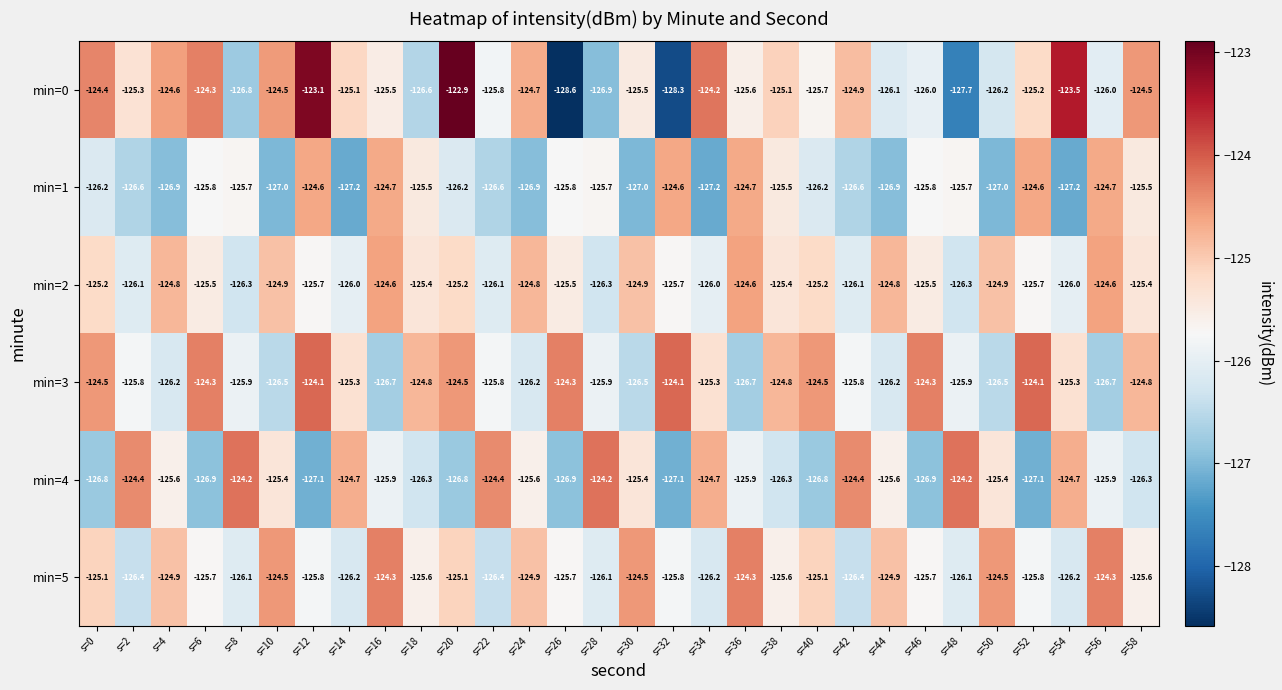

What is the difference between the min=1 values at s=28 and s=2?

0.9